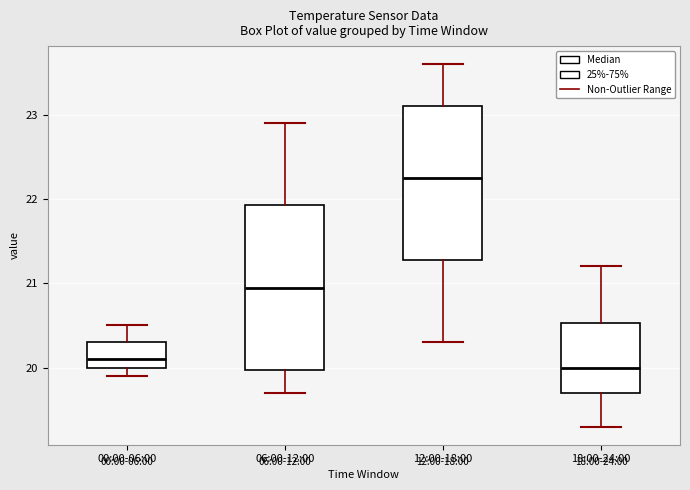

Where does the lower whisker of the box for 06:00-12:00 end on the y-axis? The values are not printed on the chart, so give them approximately, as read against the axis.

19.7